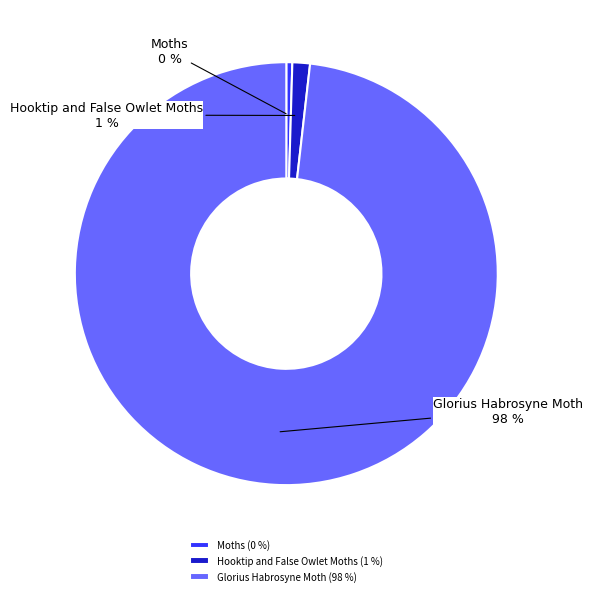

To the nearest percent, what is the average slice percentage?

33%